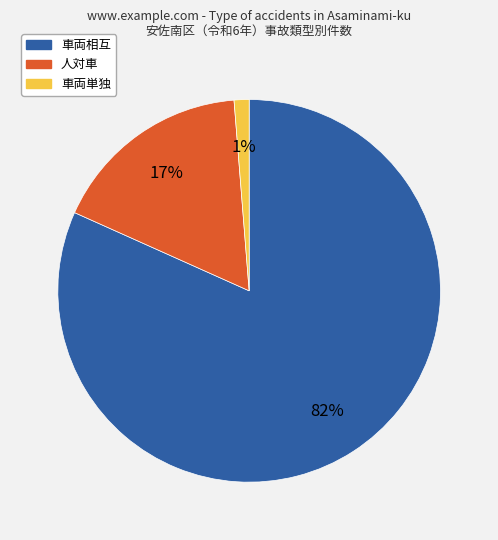

How many slices are in this pie chart?

3